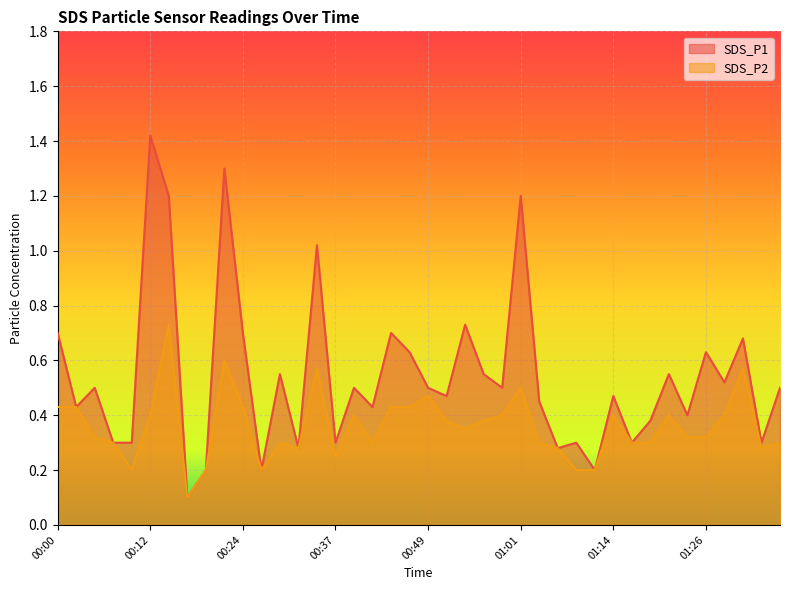

In SDS_P2, how many points are lower than both neighbors (excluding endpoints)?

8